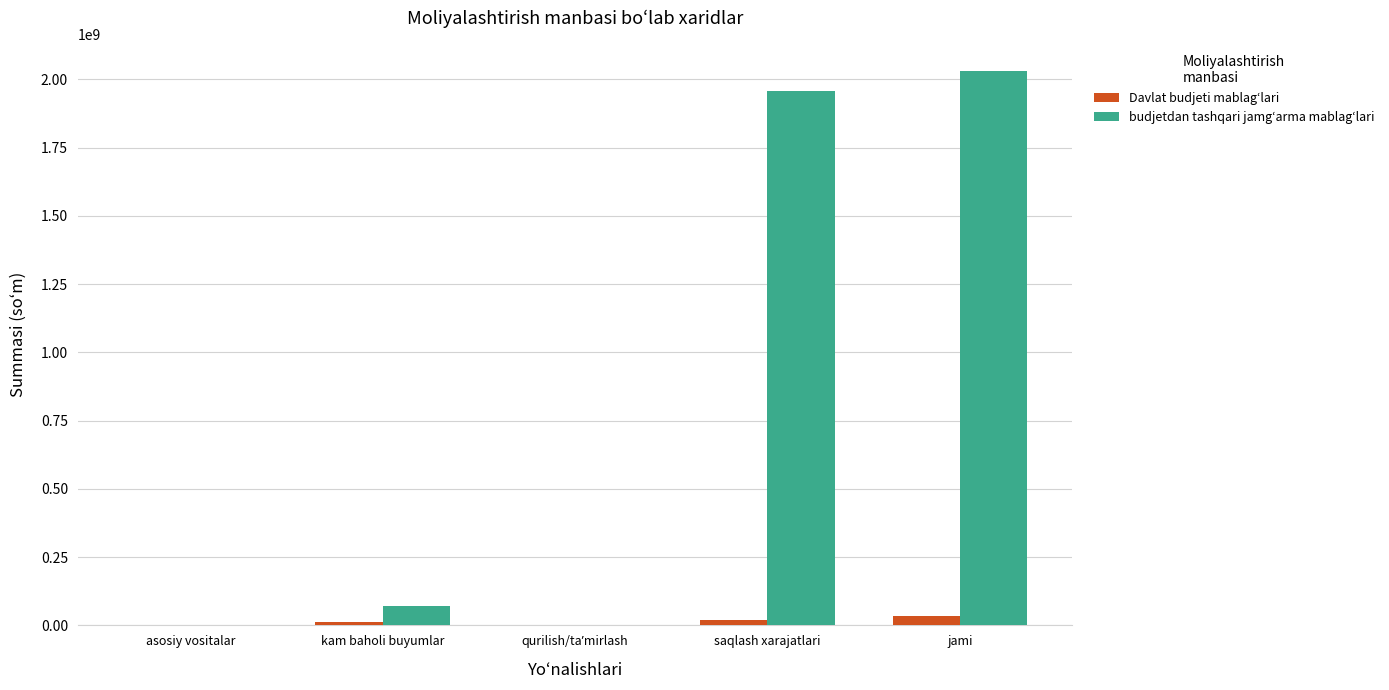

What is the sum of all budjetdan tashqari jamgʻarma mablagʻlari values?

4058600930.2